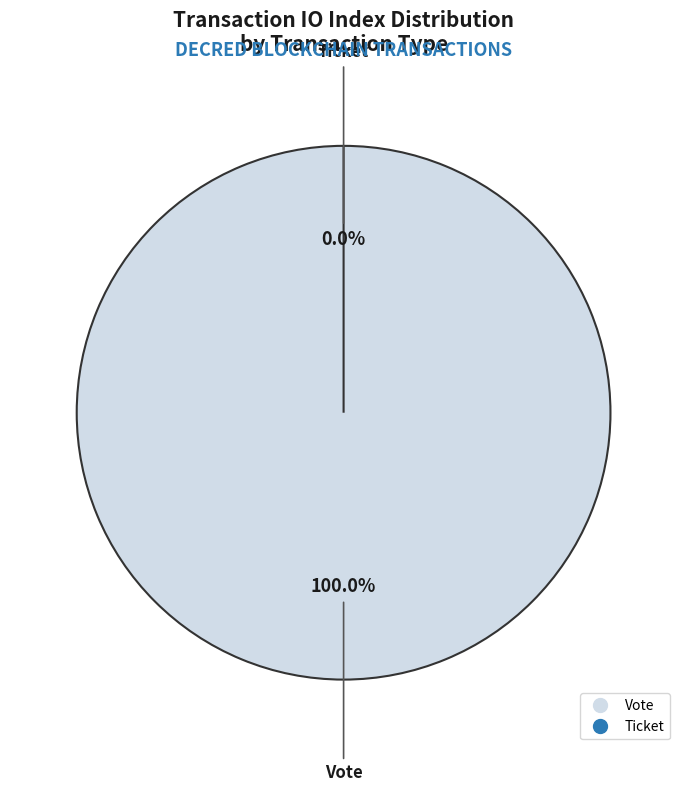

True or false: Vote (io_index=1) accounts for 100% of the total.

True